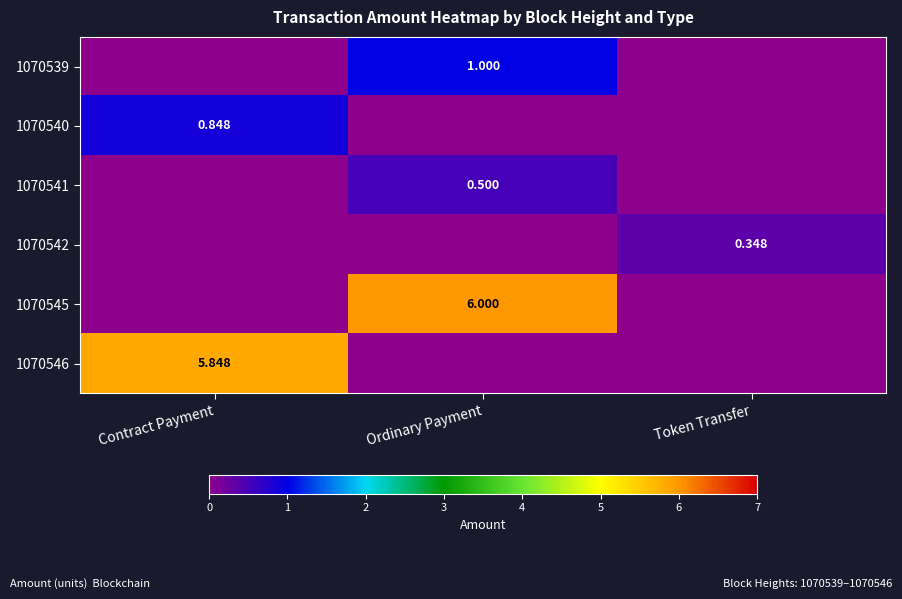

Count the number of categories in the chart.

3